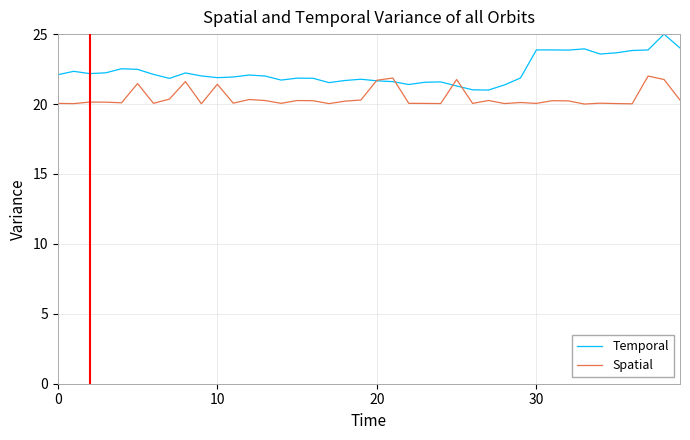

What are all the series names shown in the legend?

Temporal, Spatial